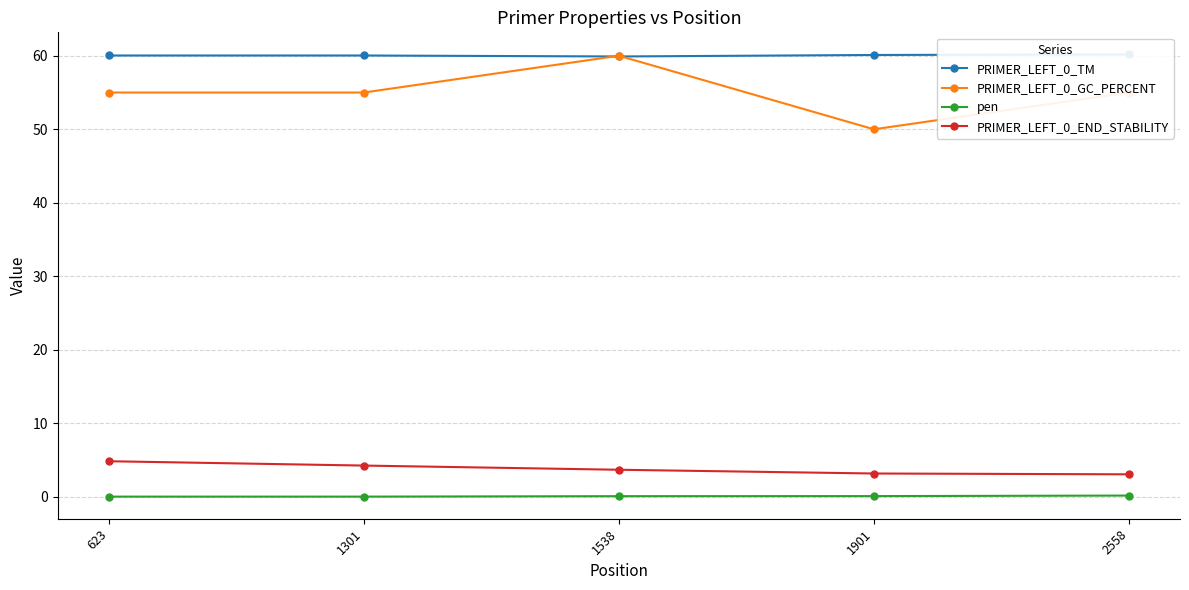

What is the highest value of the PRIMER_LEFT_0_END_STABILITY series?

4.8